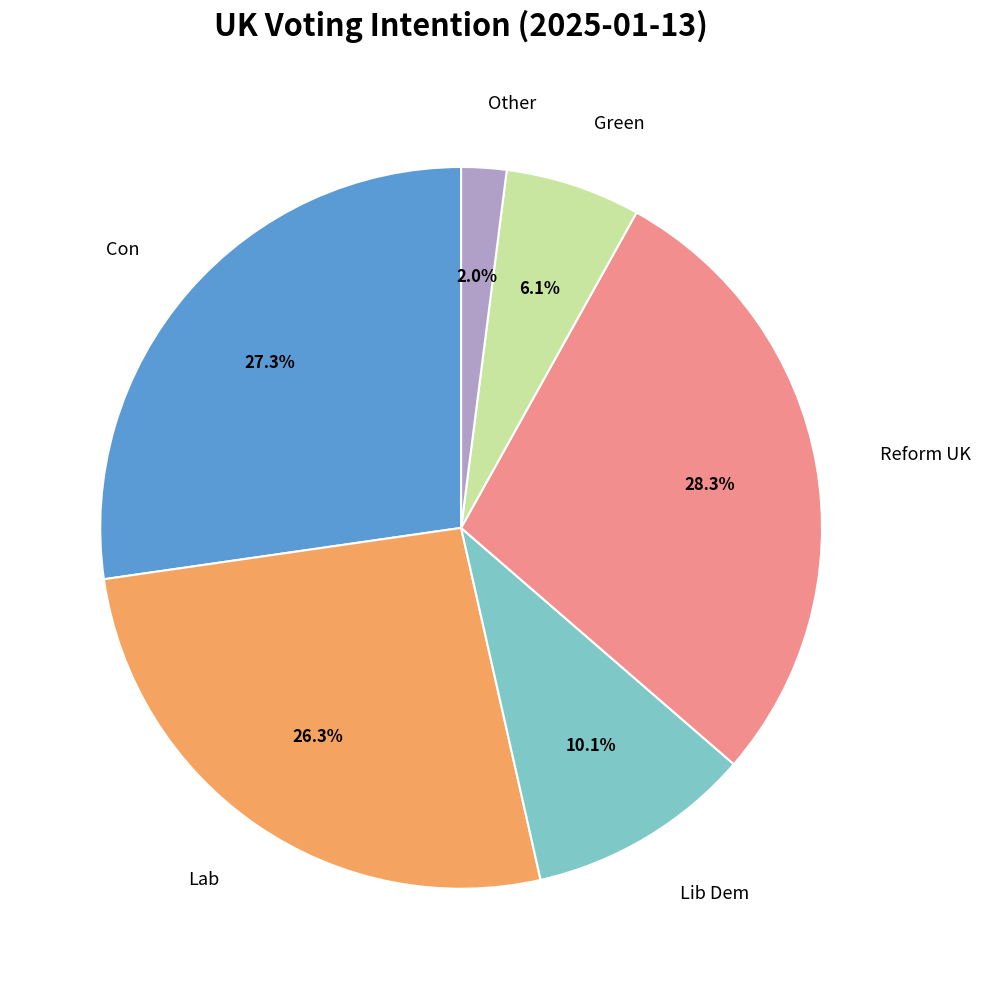

Is there any slice that represents more than half of the pie?

No